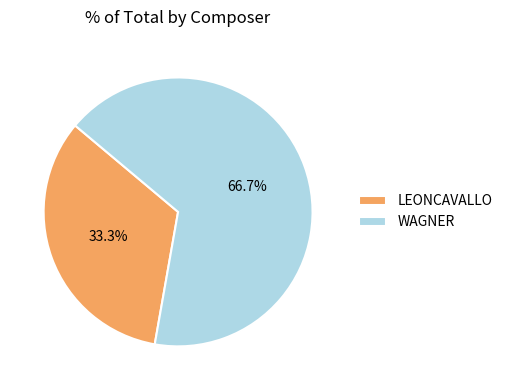

Do LEONCAVALLO and WAGNER together represent more than half of the pie?

Yes